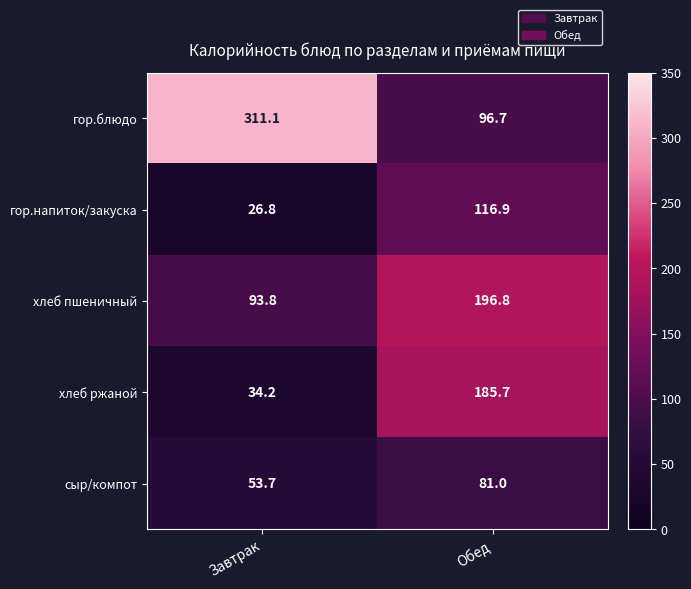

How many categories are shown in the chart?

2